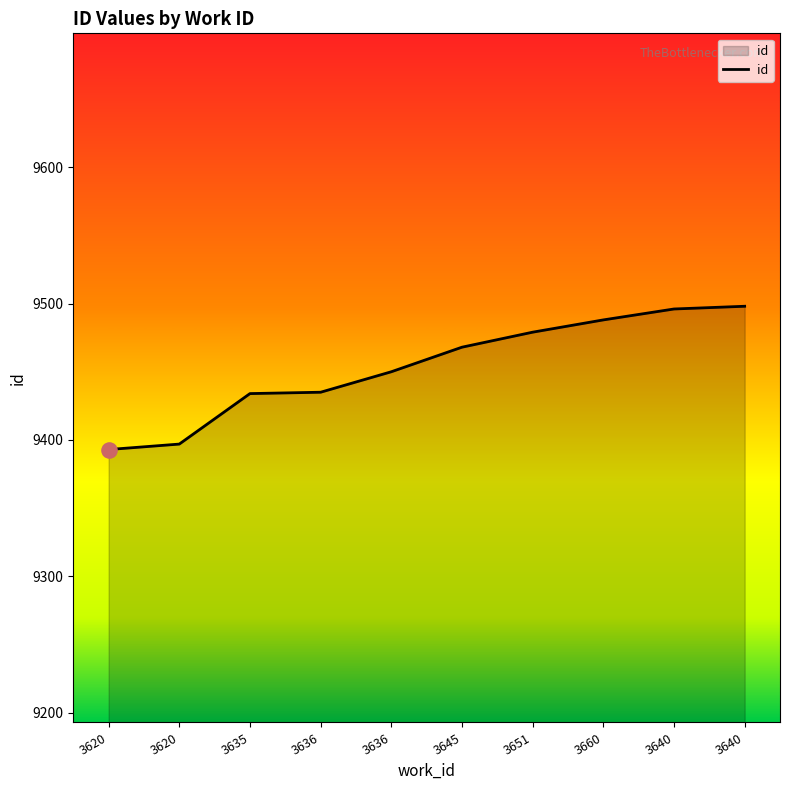

Does the chart have visible grid lines?

No